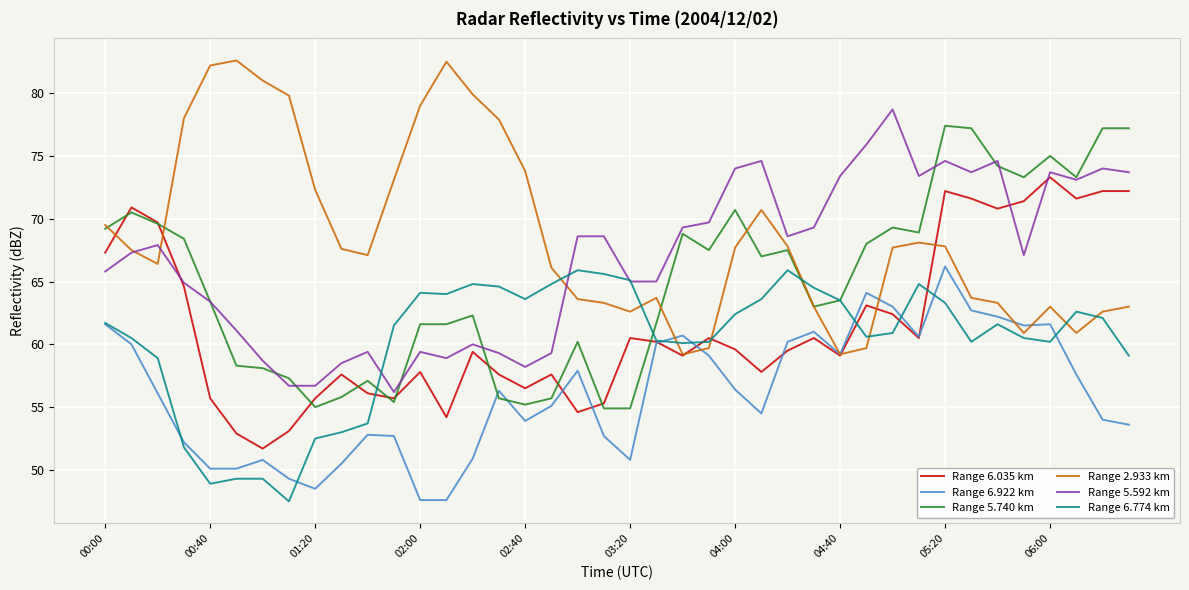

What is the lowest value of the Range 5.740 km series?

54.9